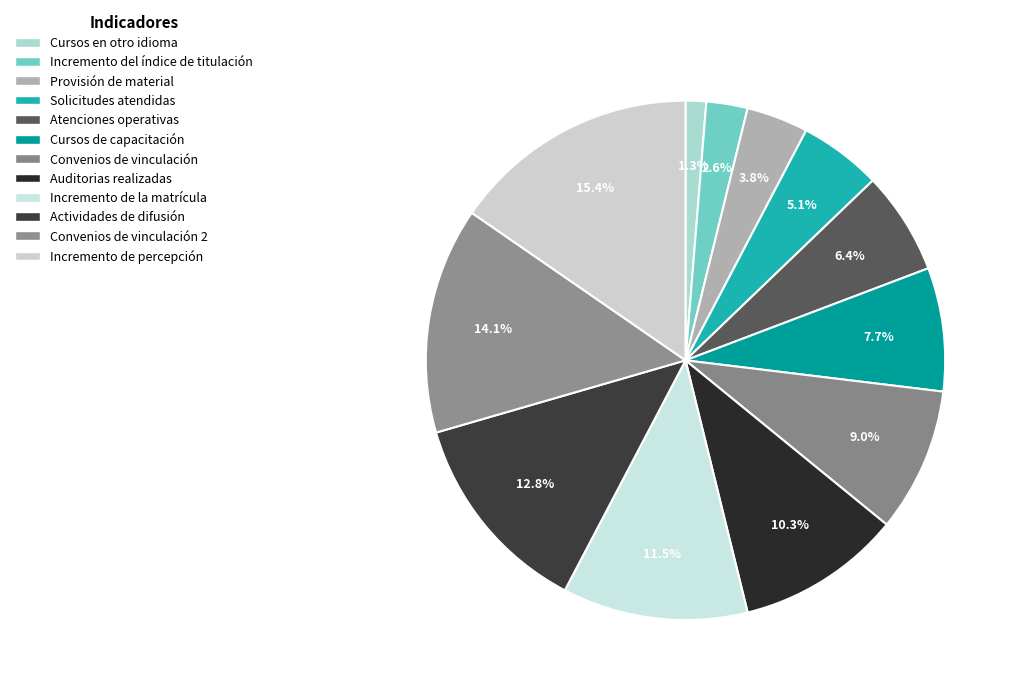

Does Incremento de la matrícula account for over 50% of the chart?

No